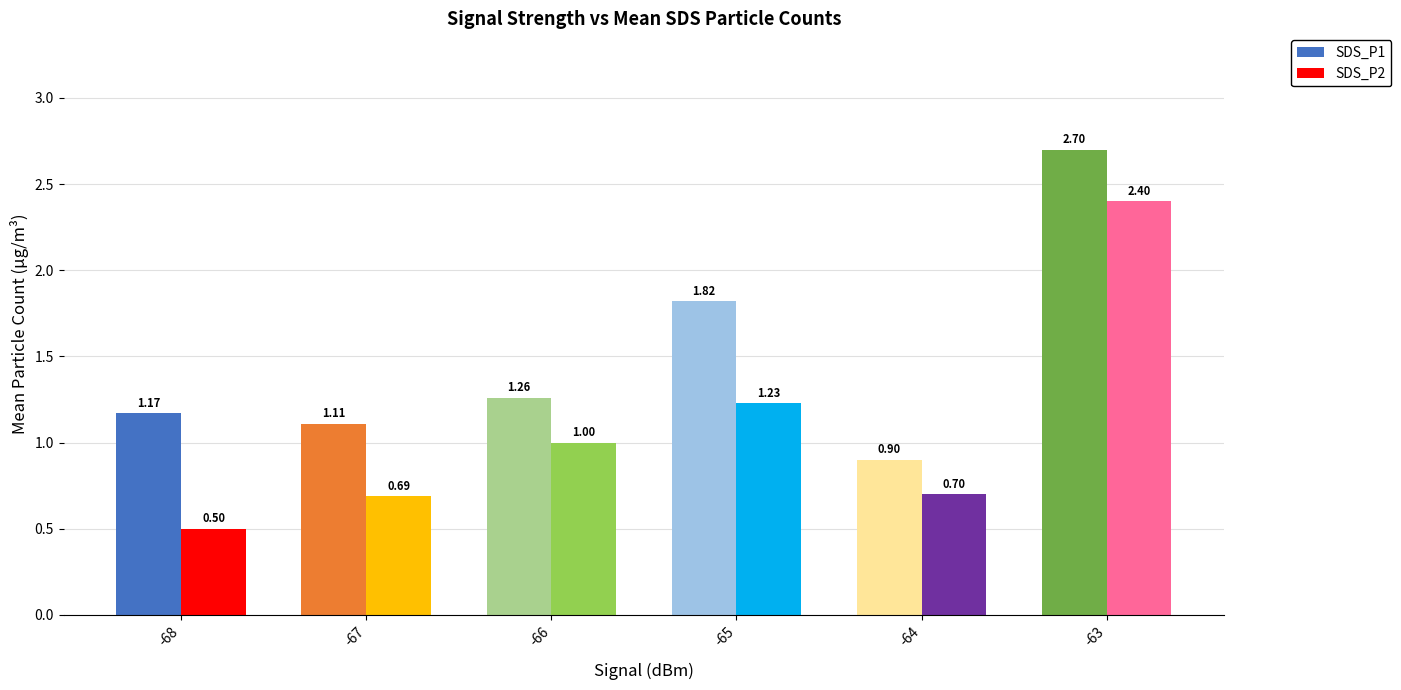

At how many categories does at least one series exceed 1?

5